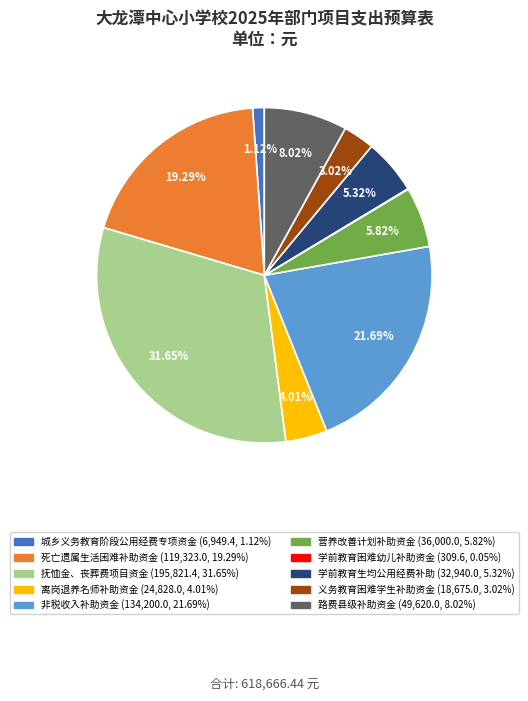

Is there a majority slice in this chart?

No